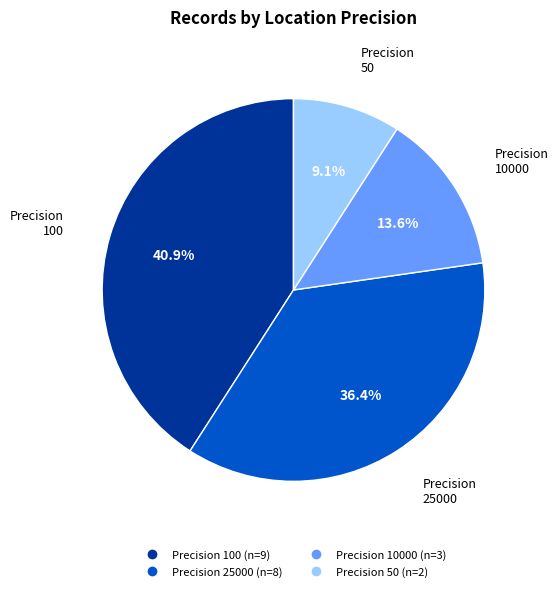

Is there a majority slice in this chart?

No